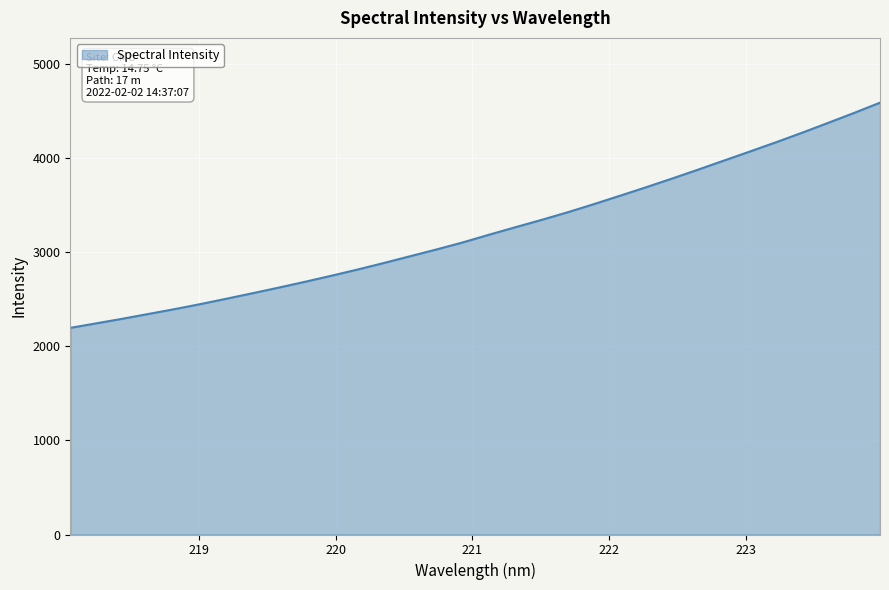

What is the difference between the maximum and minimum values?

2394.5